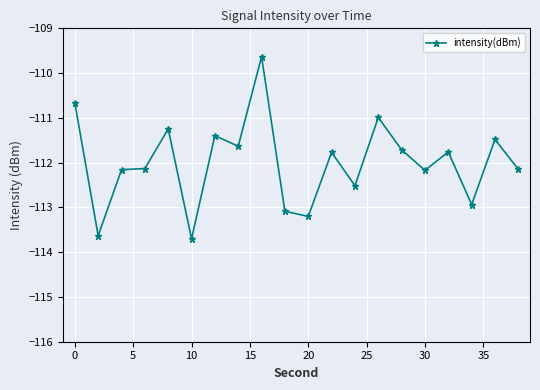

What is the smallest value displayed?

-113.7